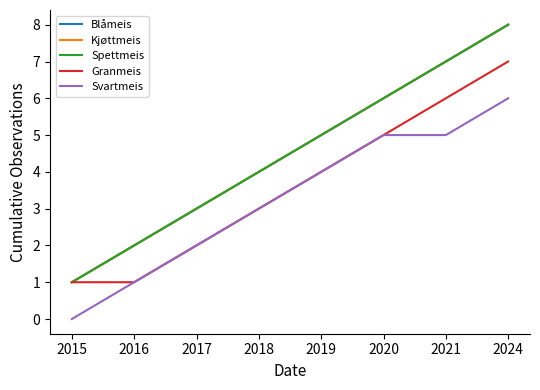

What is the sum of the Blåmeis values at 2015 and 2016?

3